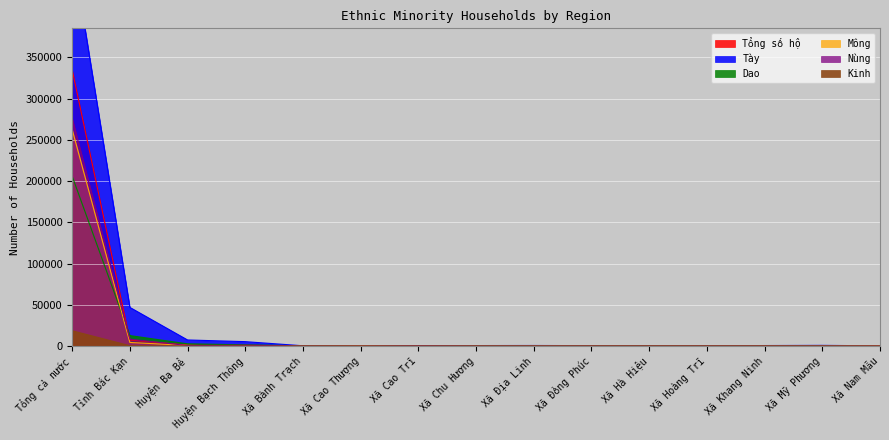

List the series in order of their peak value, lowest first.

Kinh, Dao, Mông, Nùng, Tổng số hộ, Tày